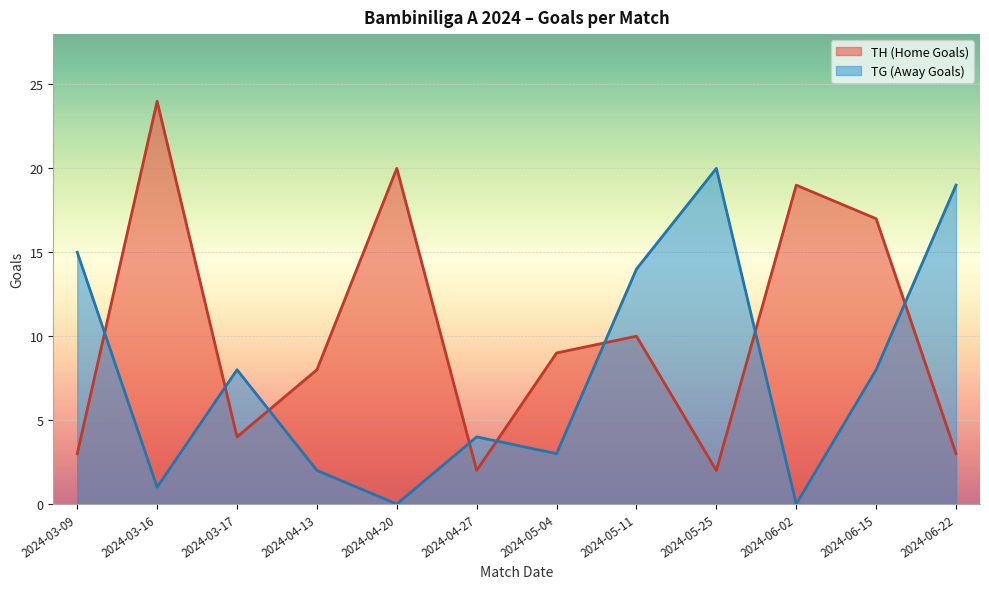

How many intersections are there between TH (Home Goals) and TG (Away Goals)?

8